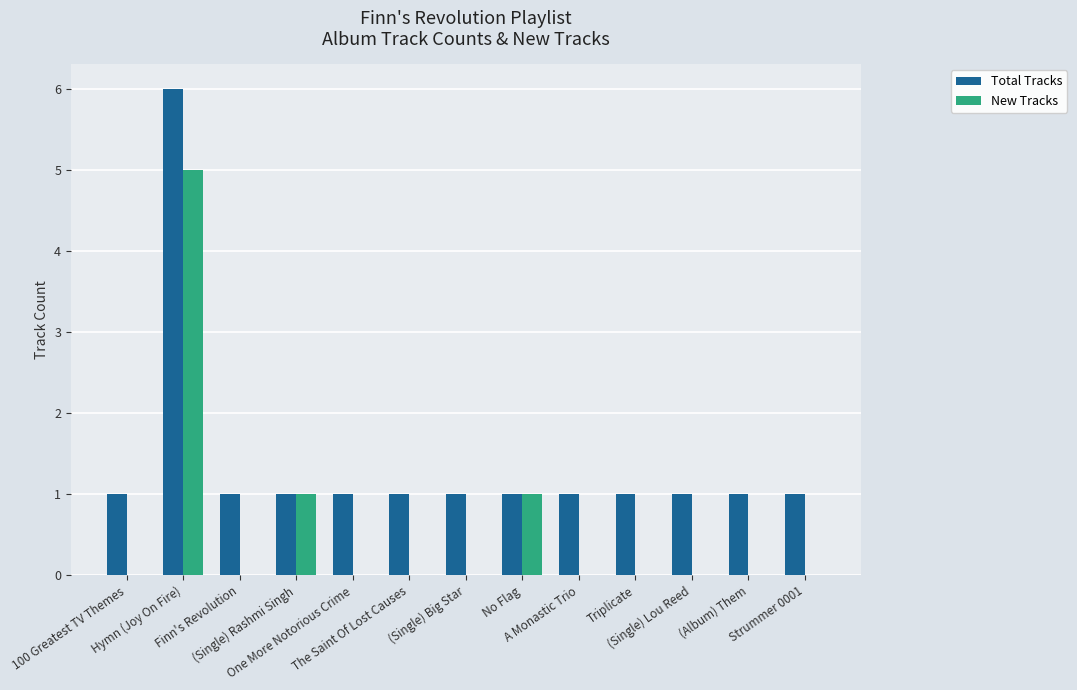

What are all the series names shown in the legend?

Total Tracks, New Tracks